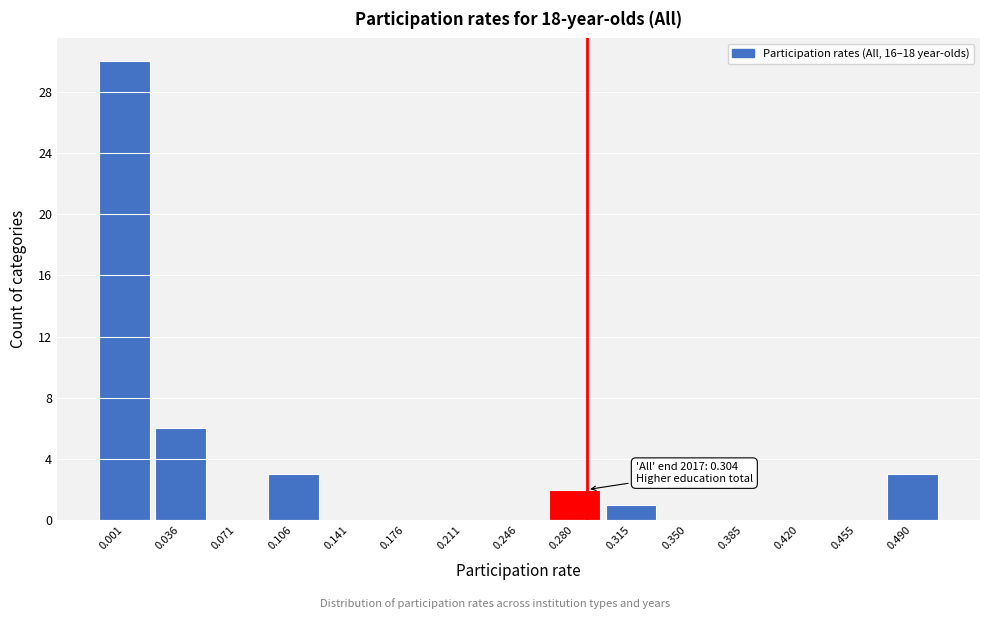

Reading left to right, transcribe all the data shown in this chart.

0.001=30	0.036=6	0.071=0	0.106=3	0.141=0	0.176=0	0.211=0	0.246=0	0.280=2	0.315=1	0.350=0	0.385=0	0.420=0	0.455=0	0.490=3